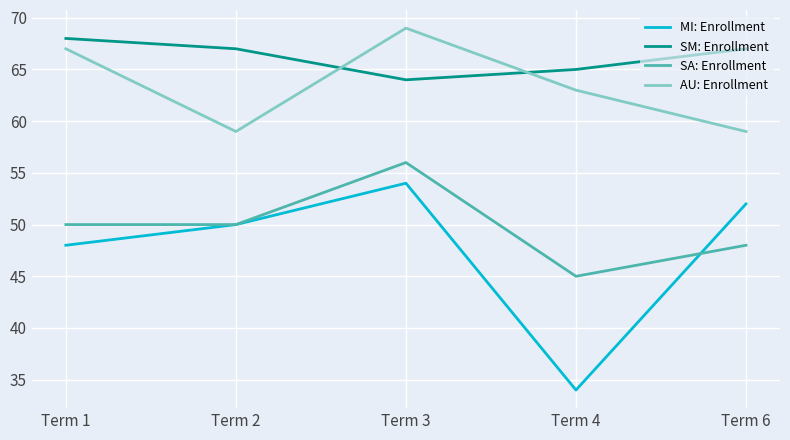

True or false: SA: Enrollment and SM: Enrollment intersect in this chart.

False